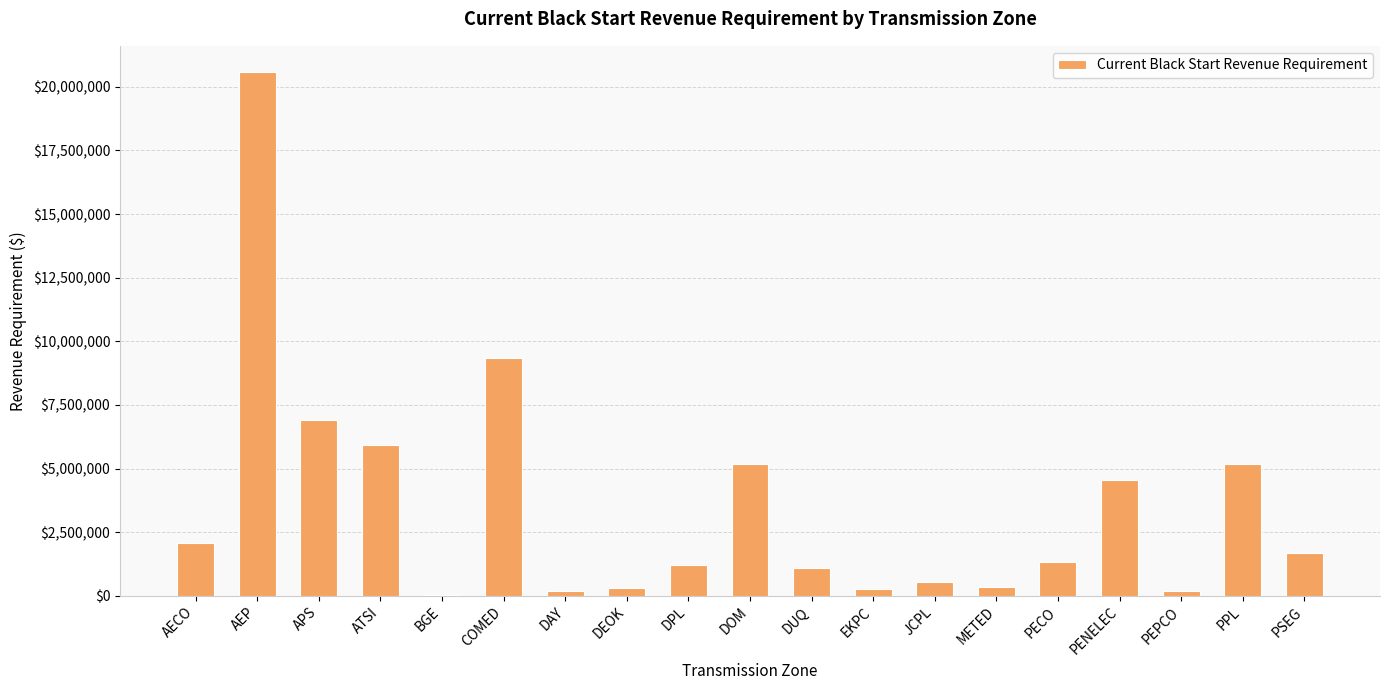

What is the sum of all values?

66962645.3